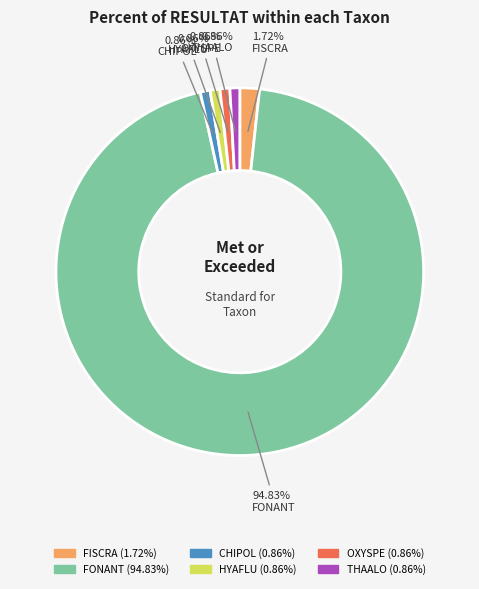

Does any single category account for the majority?

Yes